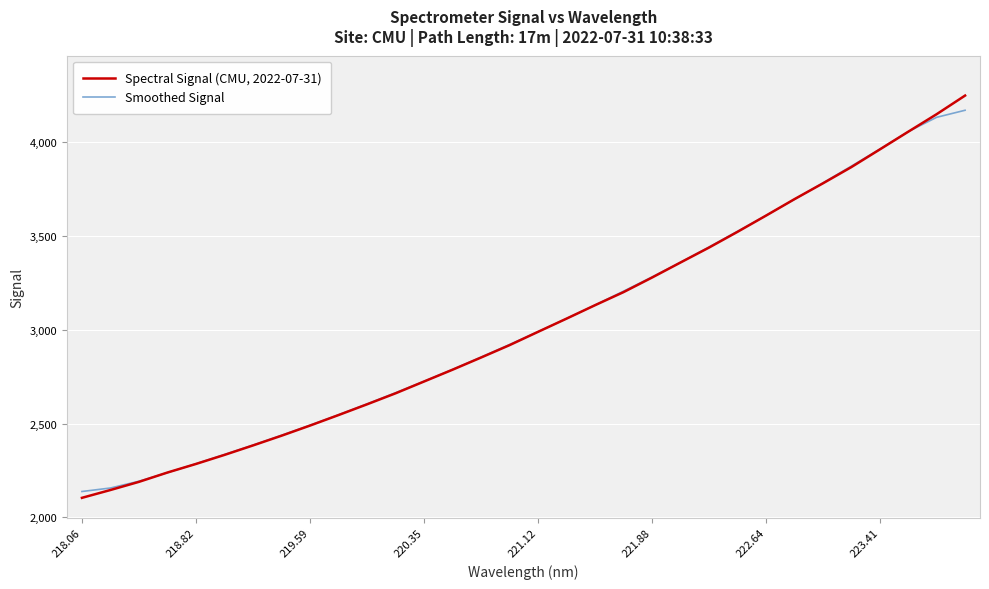

How many values in the Smoothed Signal series are below 2989?

16